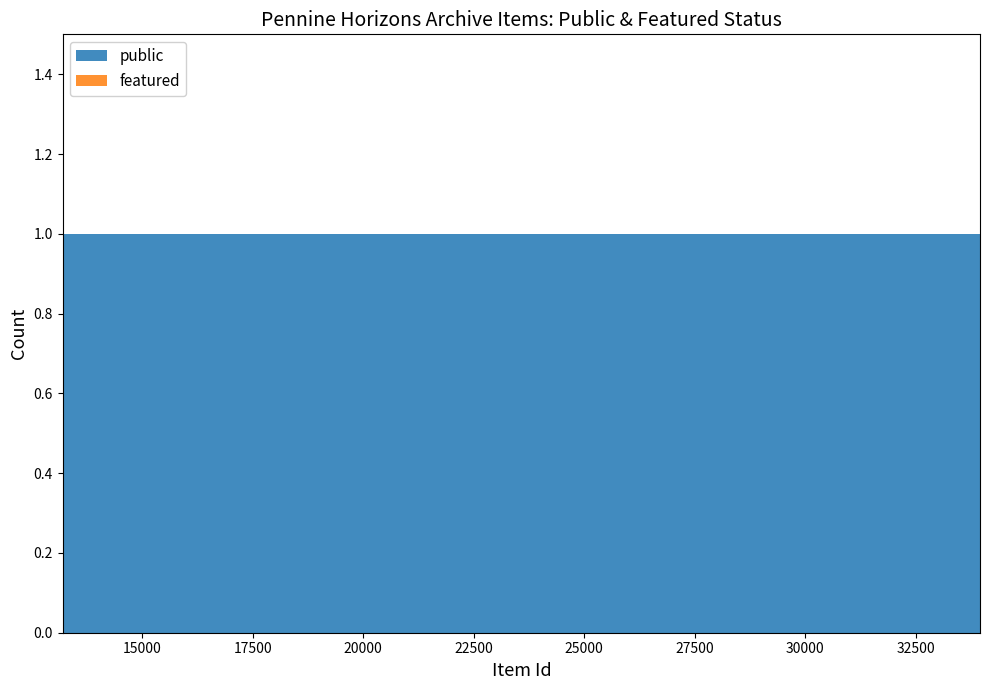

Reading left to right, what are all the values shown in this chart?

public: 33958=1	33932=1	20696=1	20037=1	13195=1
featured: 33958=0	33932=0	20696=0	20037=0	13195=0